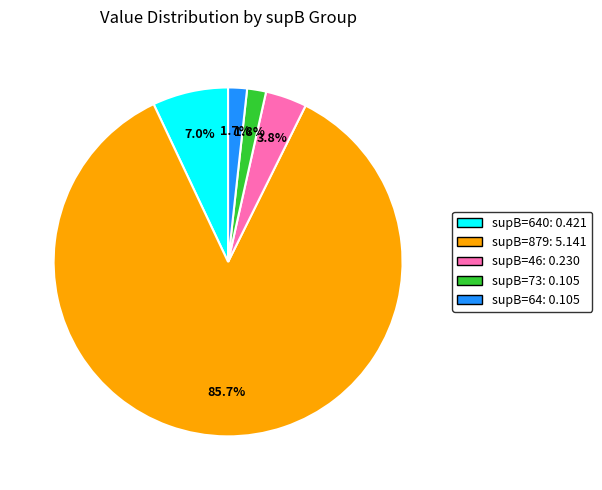

Count the number of slices in the pie.

5